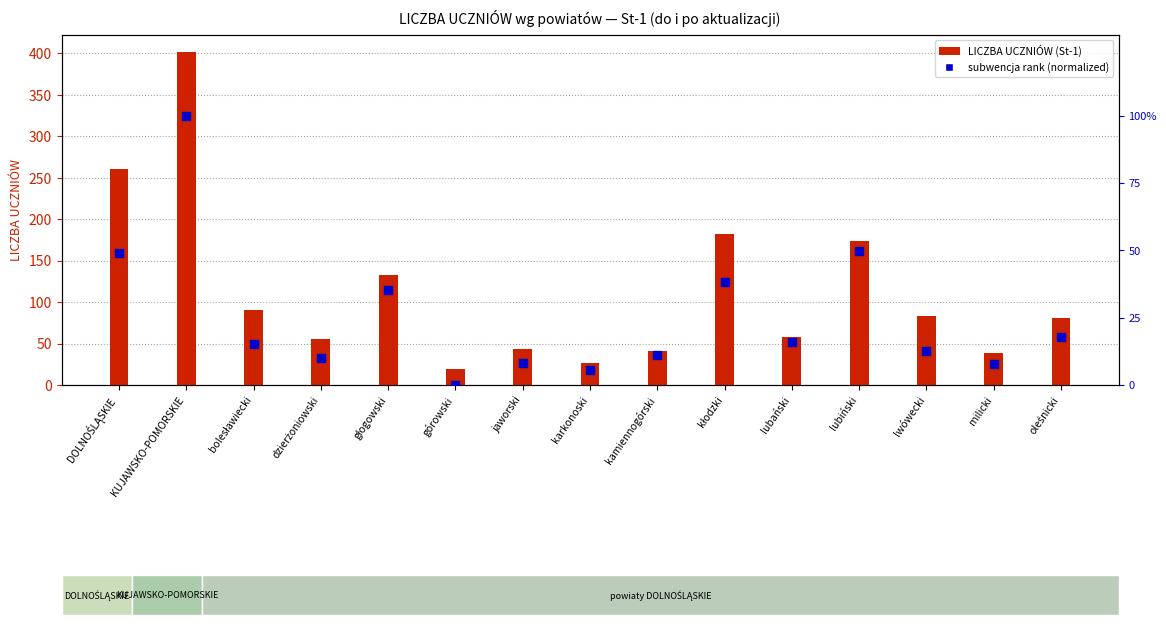

Is the value of subwencja rank within dataset at DOLNOŚLĄSKIE greater than the value of LICZBA UCZNIÓW (St-1) at lubiński?

No